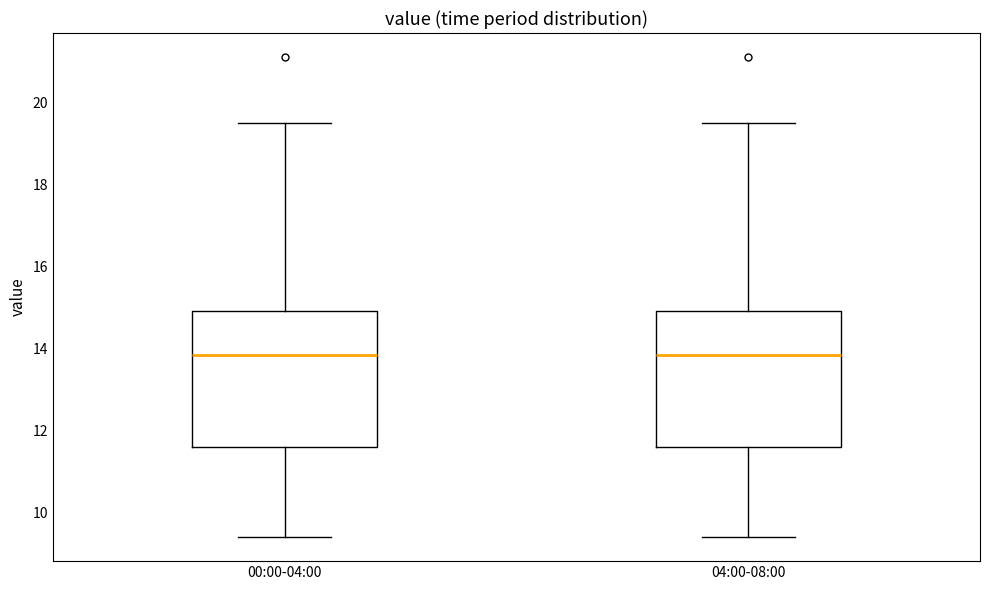

Where does the median line of the box for 04:00-08:00 sit on the y-axis? The values are not printed on the chart, so give them approximately, as read against the axis.

13.8